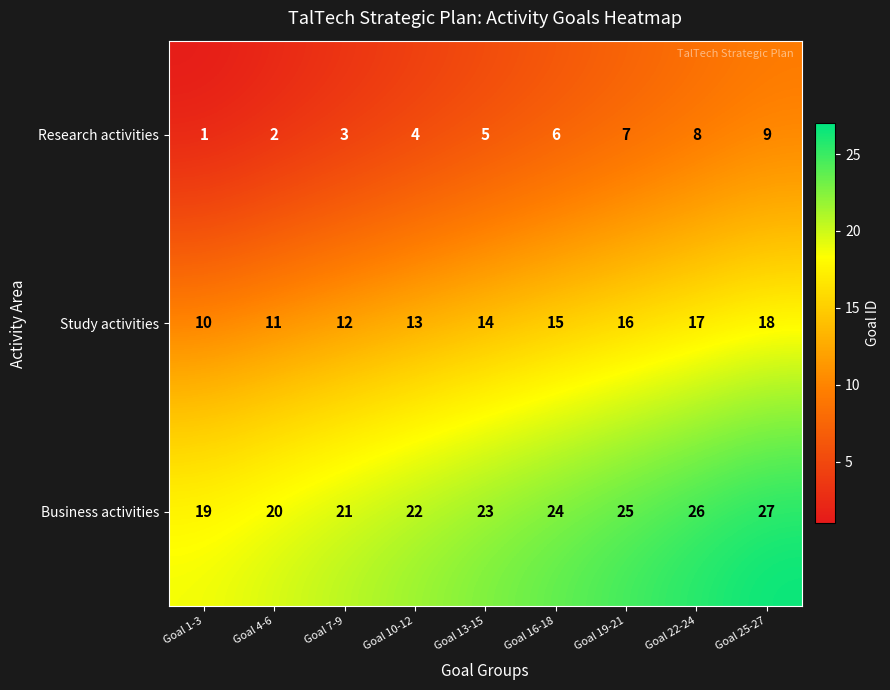

Reading left to right, what are all the values shown in this chart?

Research activities: 1	2	3	4	5	6	7	8	9
Study activities: 10	11	12	13	14	15	16	17	18
Business activities: 19	20	21	22	23	24	25	26	27